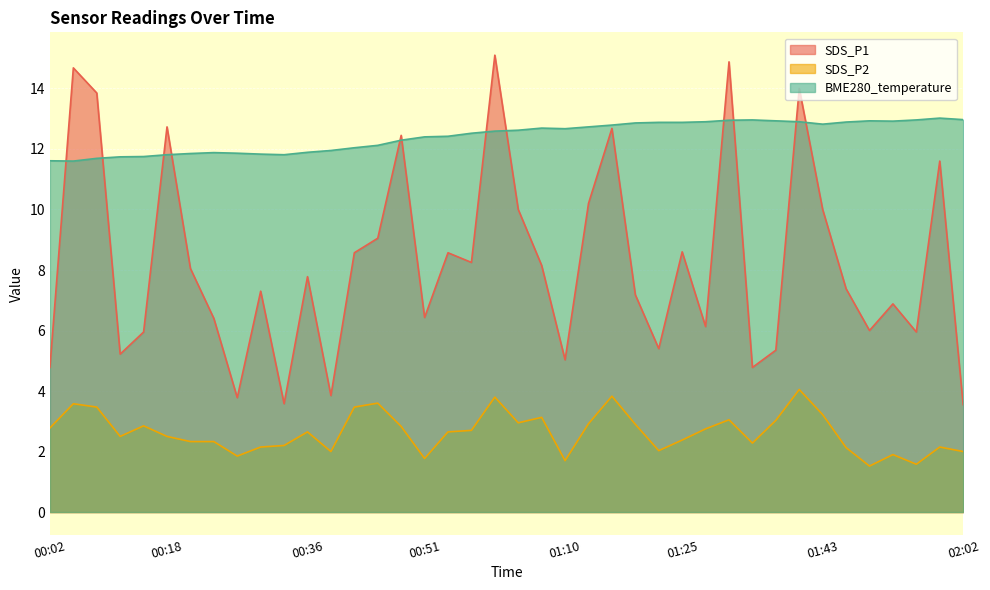

How many lines are shown in the chart?

3